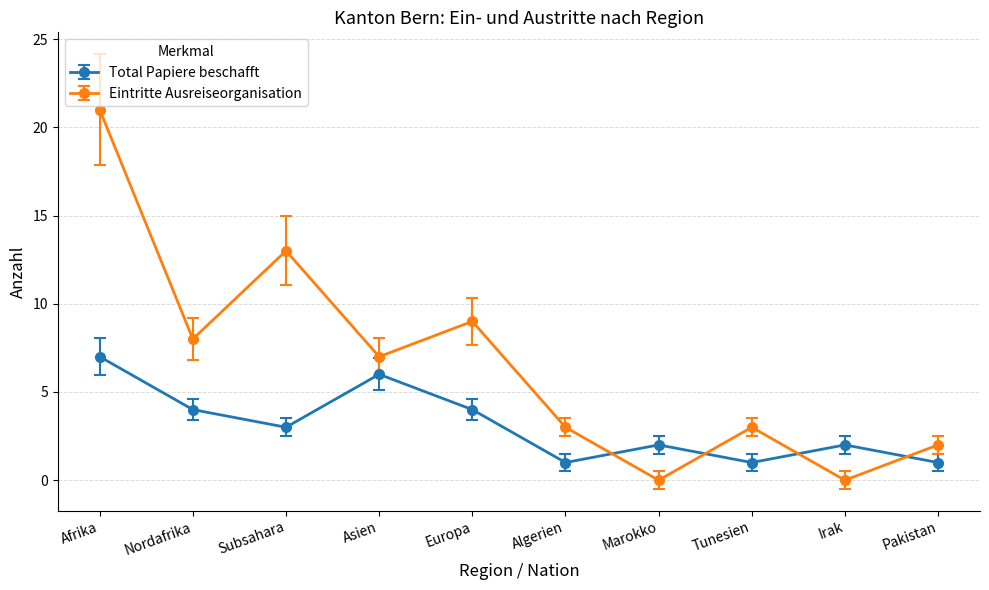

At which category is the sum across all series the highest?

Afrika